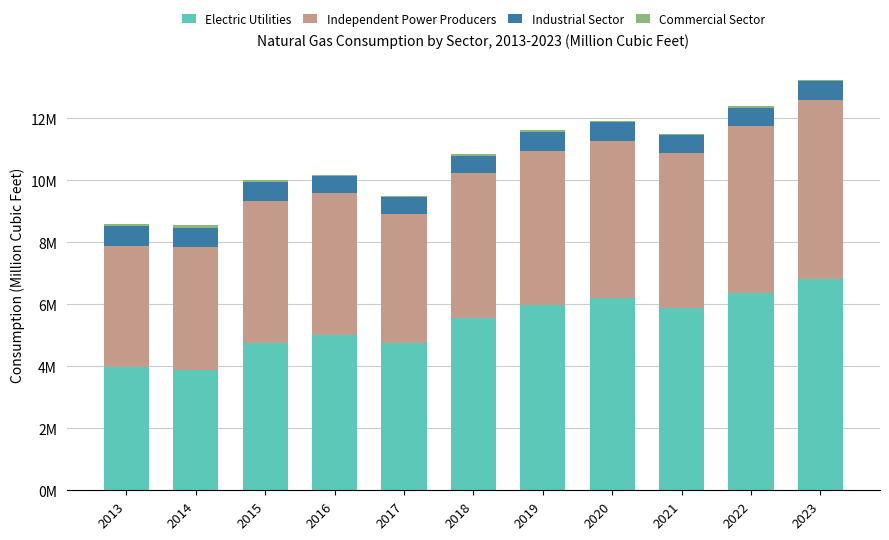

At which category is the sum across all series the highest?

2023